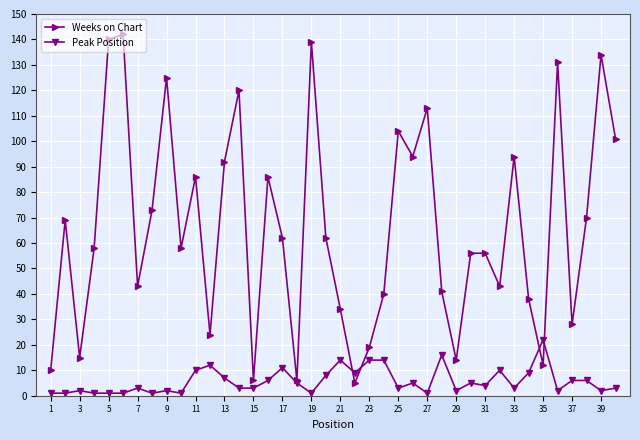

Which series has the largest range (max minus min)?

Weeks on Chart